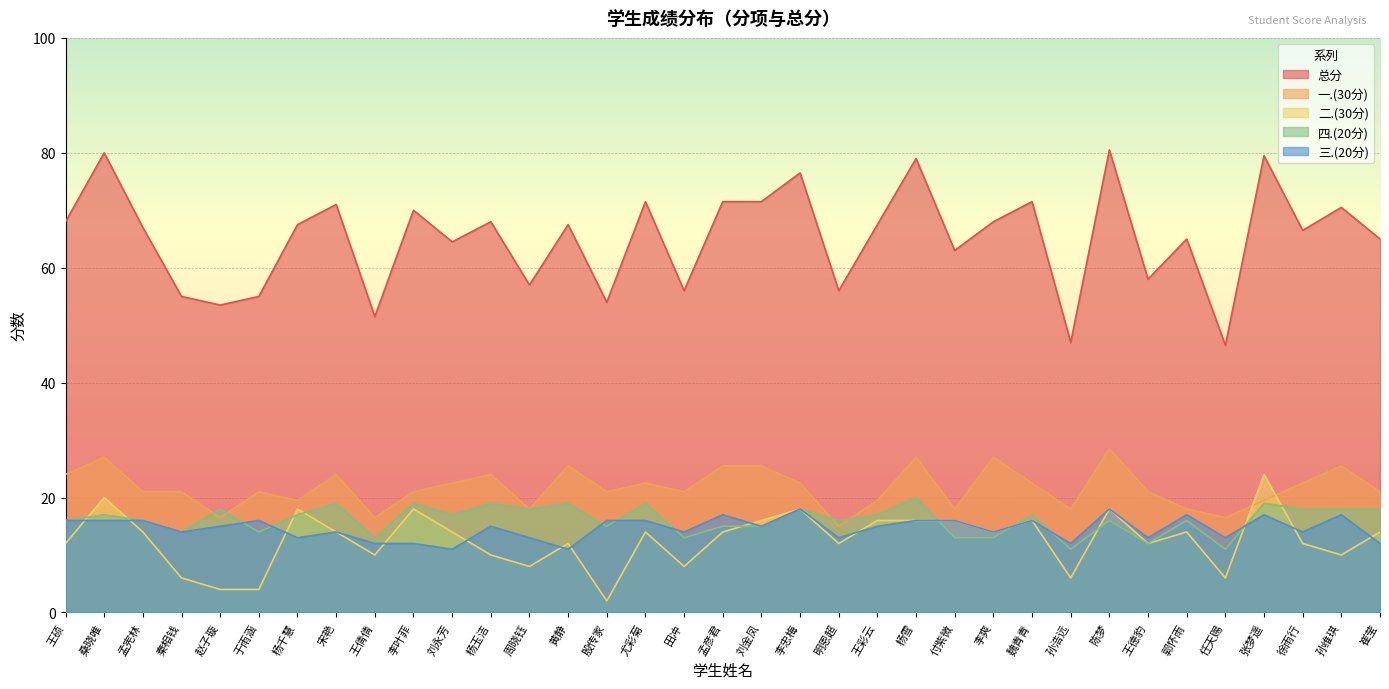

Is the value of 四.(20分) at 殷传家 greater than the value of 总分 at 陈梦?

No